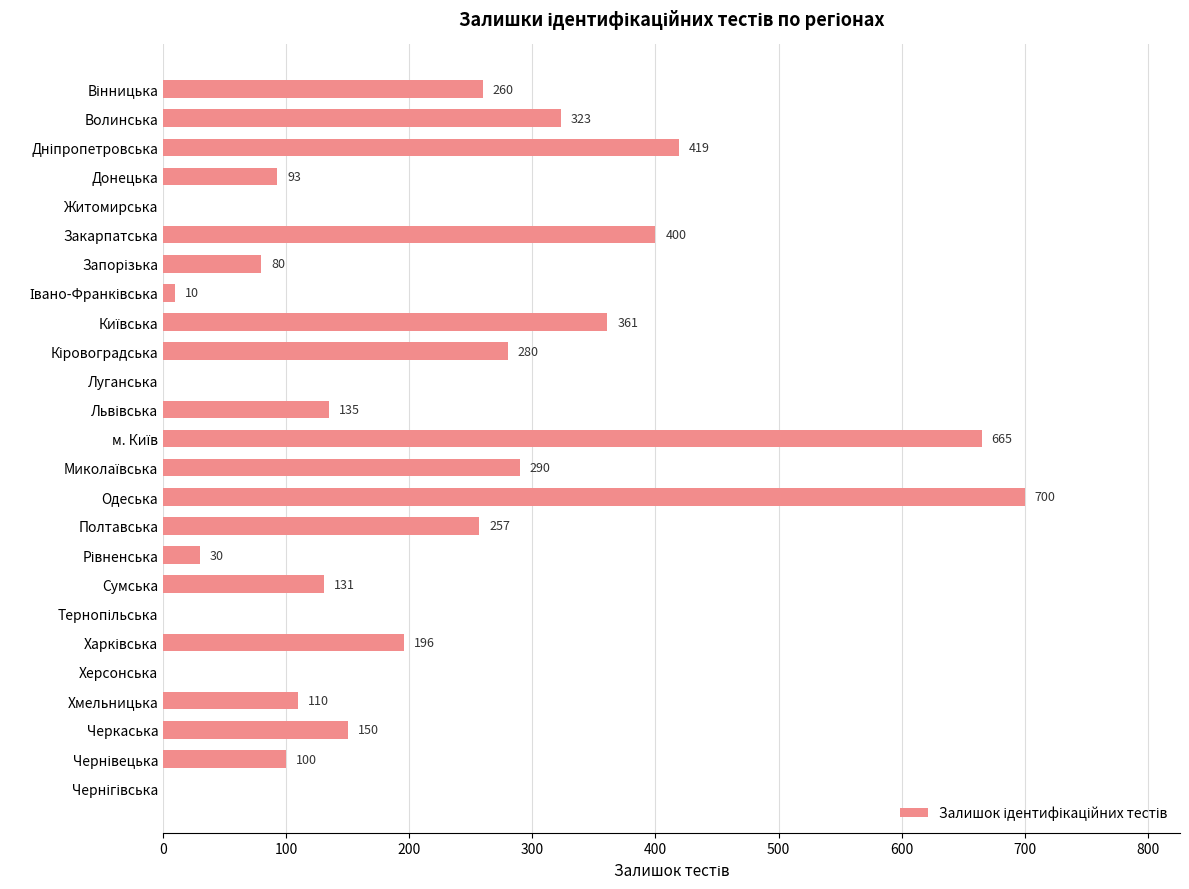

The value at Волинська is 323. True or false?

True